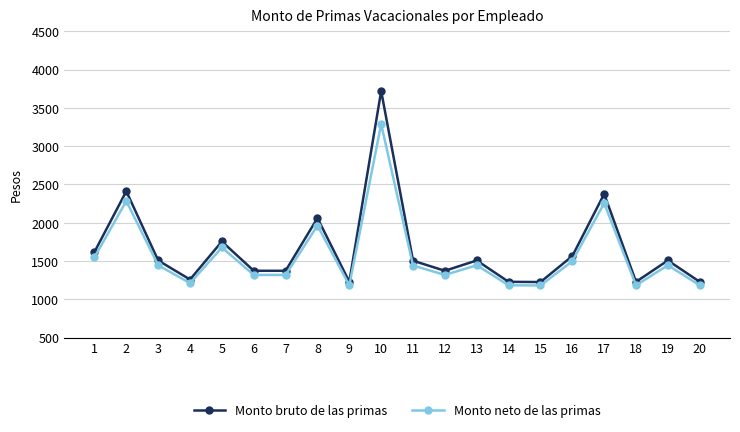

What is the average value of the Monto bruto de las primas series?

1652.9